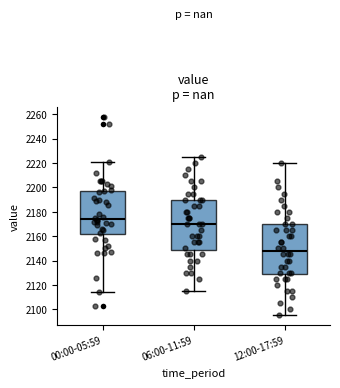

Which box's median line is the highest?

00:00-05:59